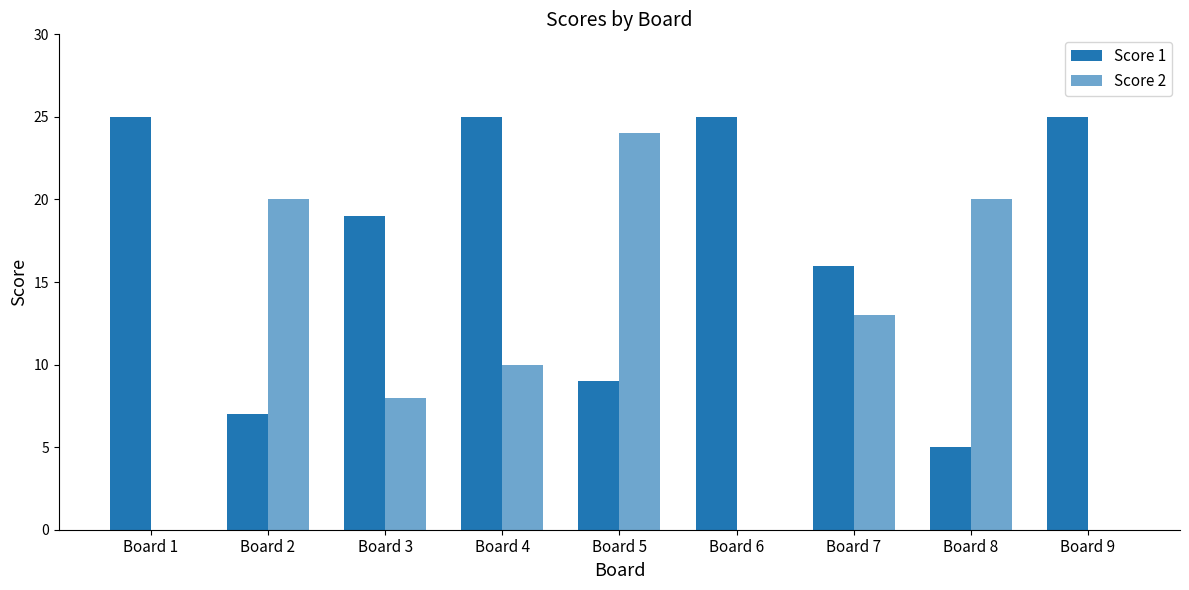

How many groups of bars are there?

9